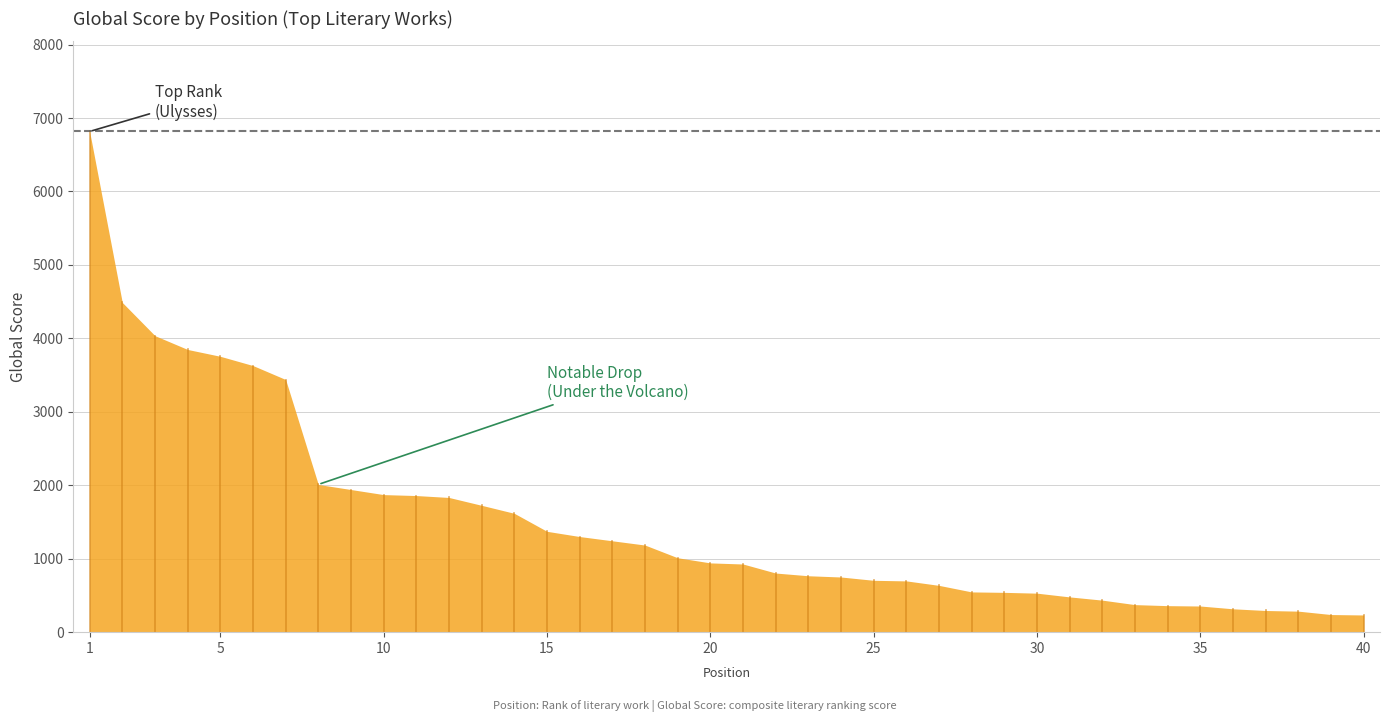

Which has a higher value, 15 or 16?

15